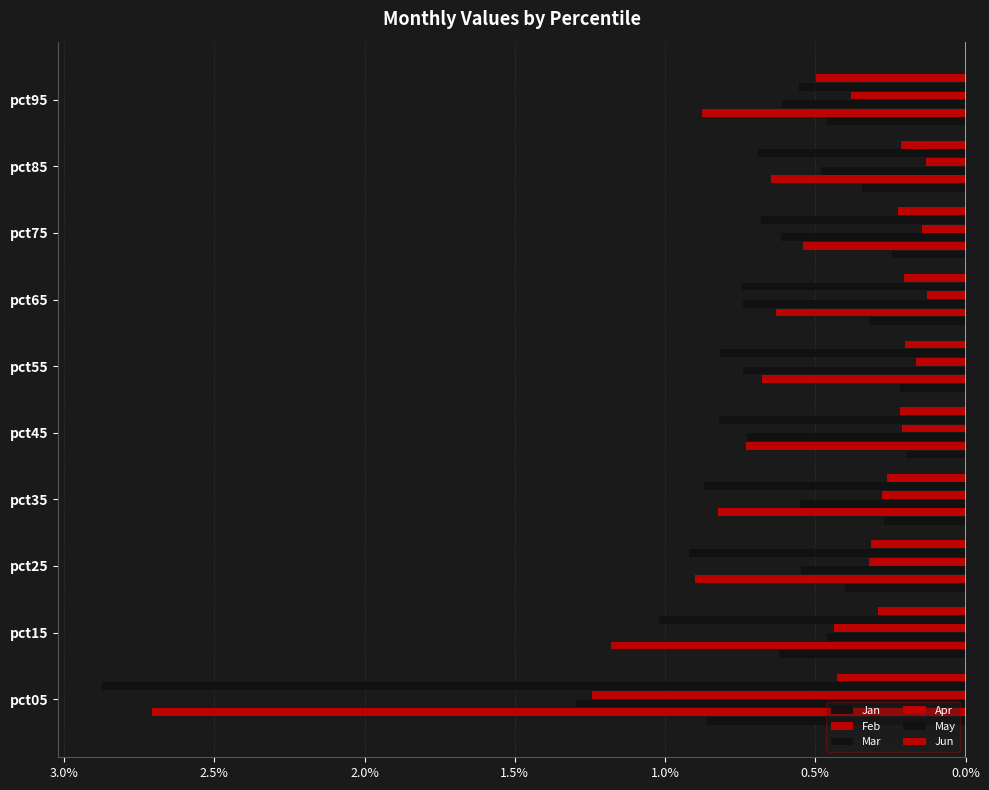

What is the lowest value of the Feb series?

-2.7